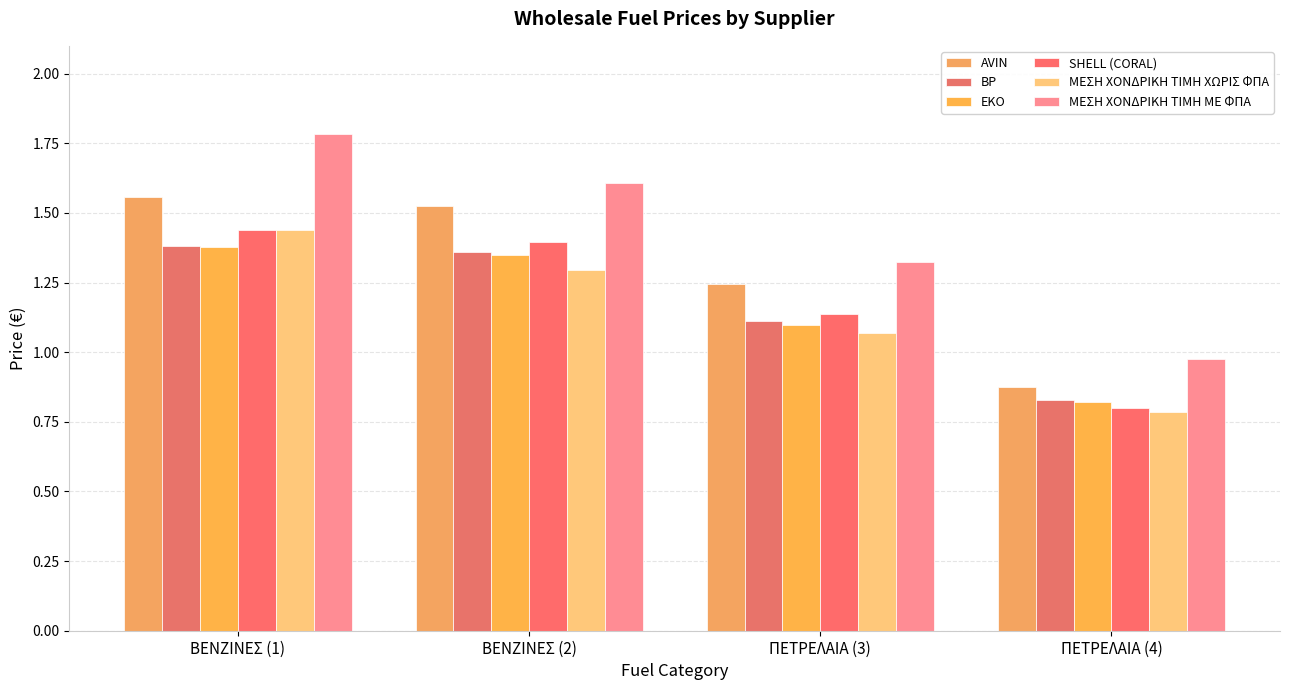

True or false: SHELL (CORAL) has a value of 1.1 at ΠΕΤΡΕΛΑΙΑ (4).

False